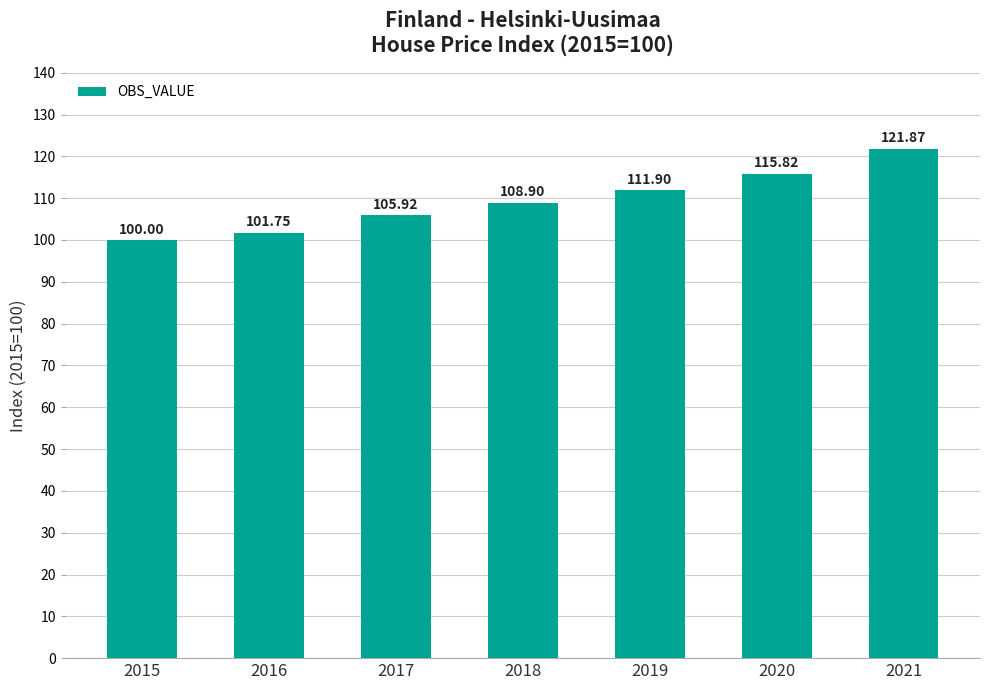

List the labels in order of value, largest first.

2021, 2020, 2019, 2018, 2017, 2016, 2015